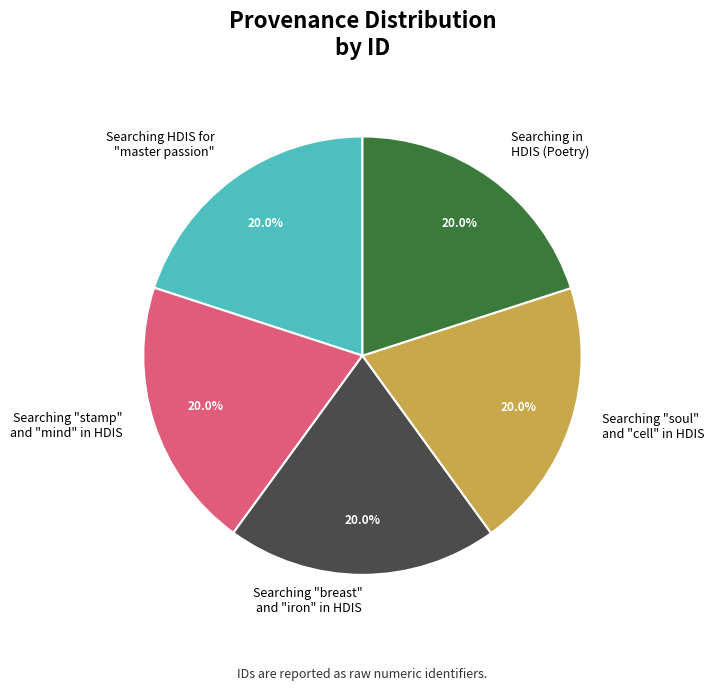

Does any single category account for the majority?

No